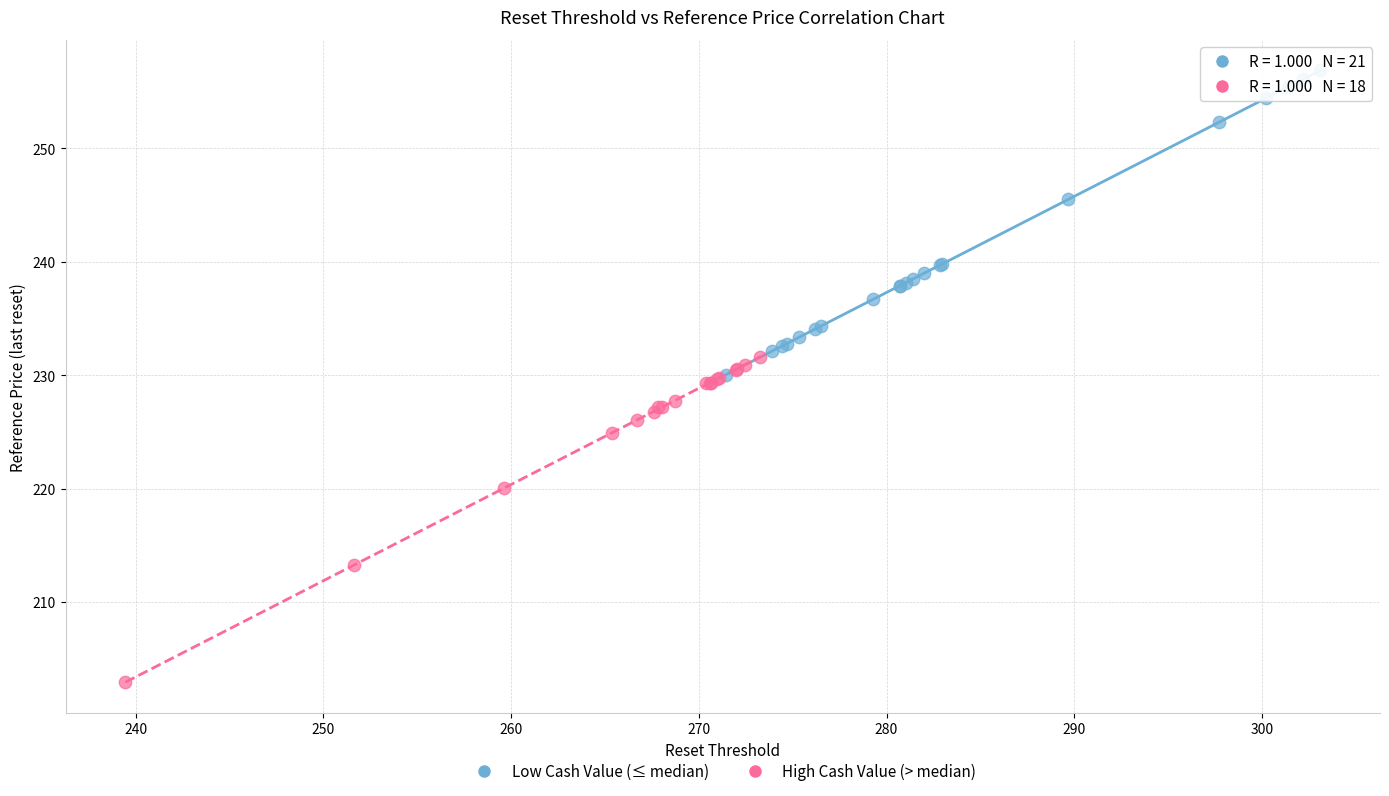

Which series reaches the maximum Y coordinate?

Low Cash Value (≤ median)